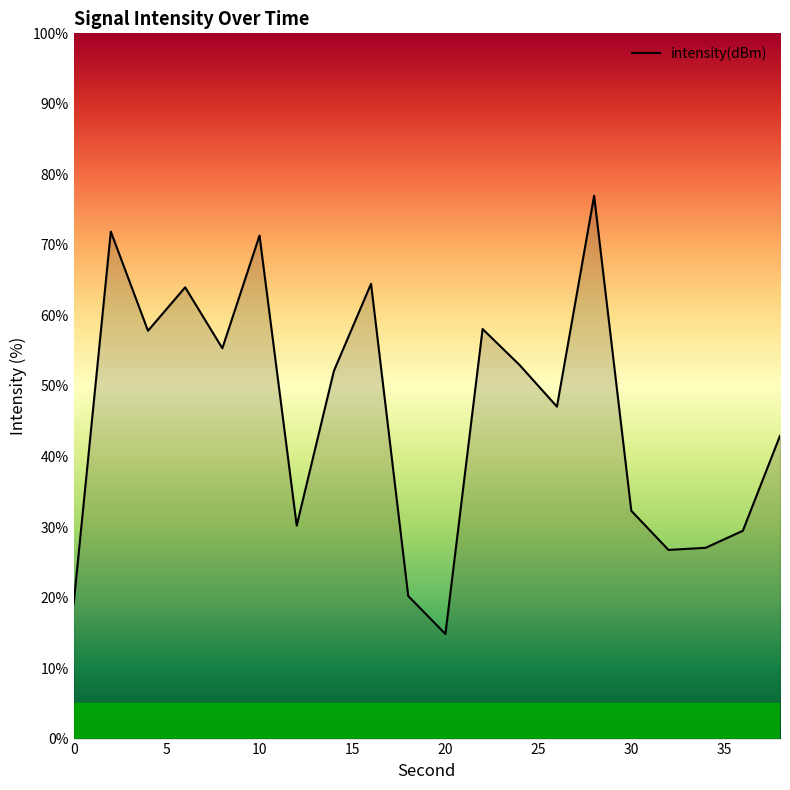

What is the difference between the maximum and minimum values?

62.1